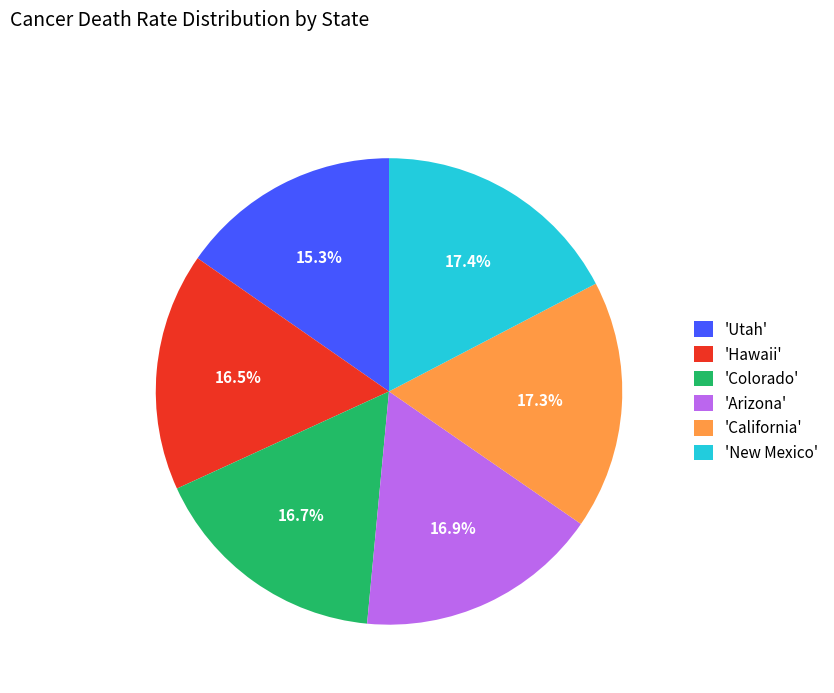

Does 'California' represent more than half of the total?

No